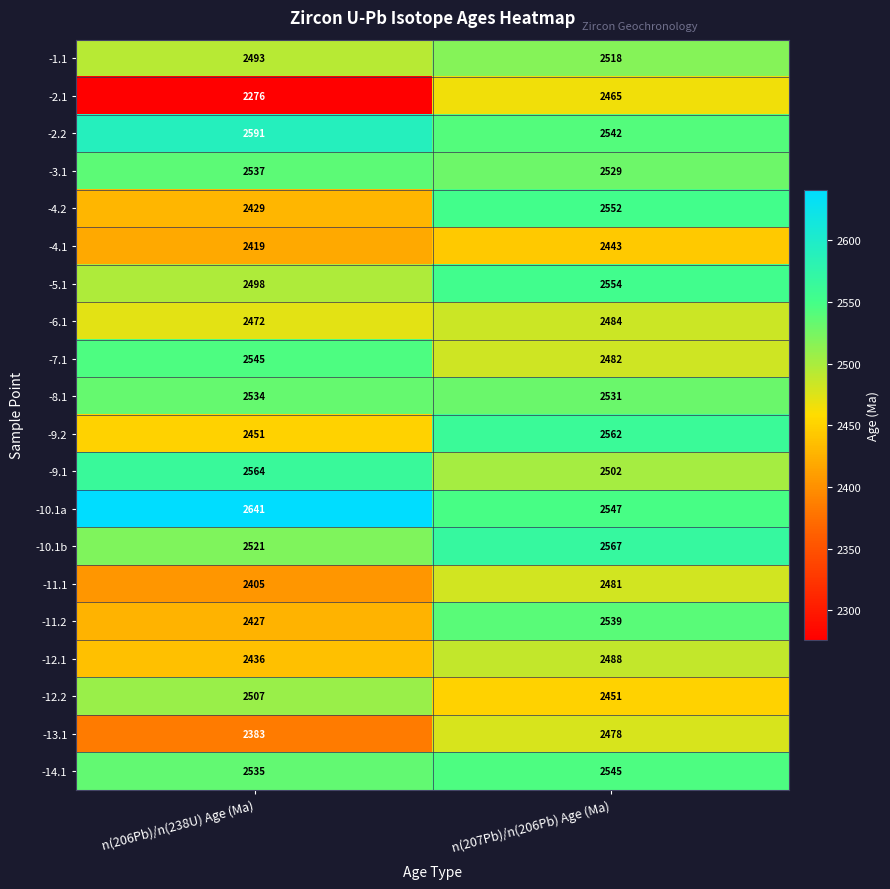

What is the difference between the maximum and minimum values in the -12.2 series?

56